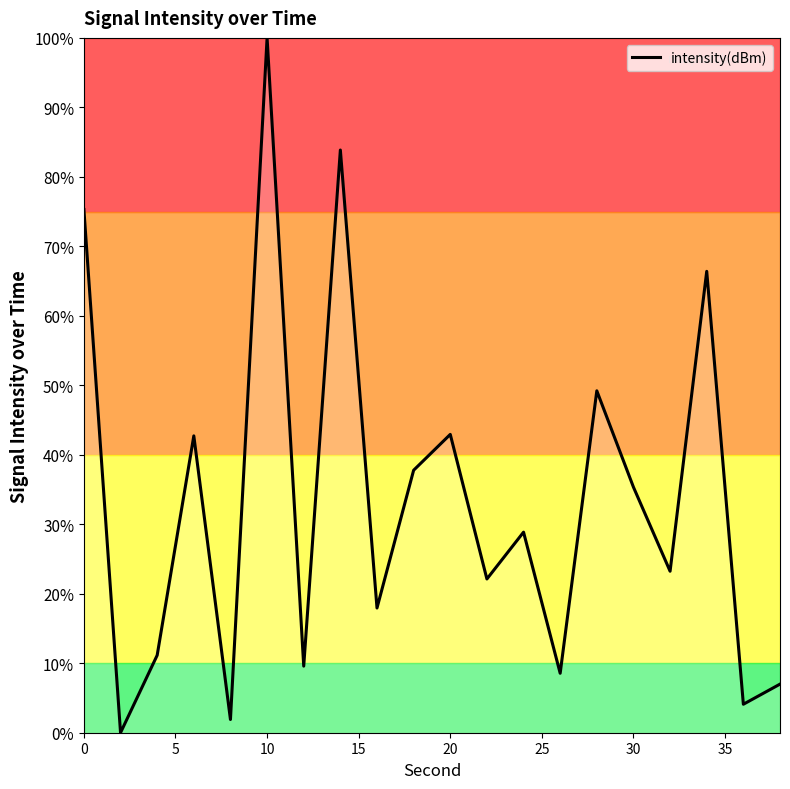

What is the greatest value displayed?

100.0